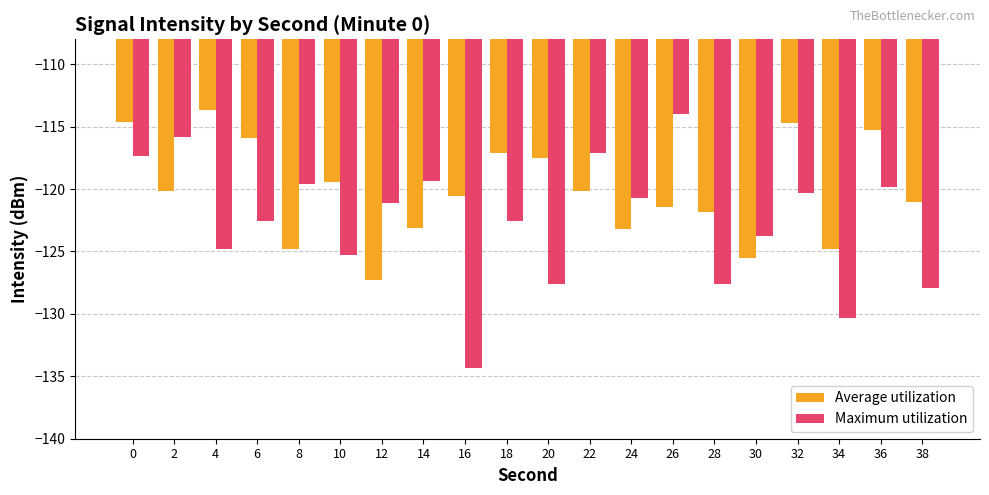

At 32, list the series in order from largest to smallest.

Average utilization, Maximum utilization